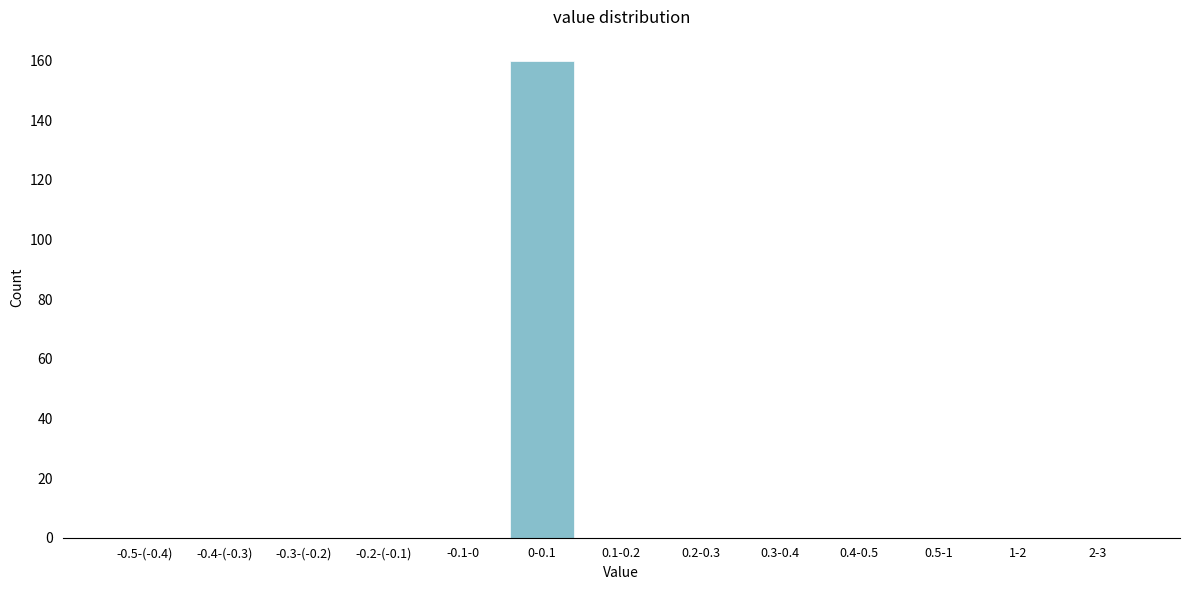

Reading right to left, extract all data points from this chart.

2-3=0	1-2=0	0.5-1=0	0.4-0.5=0	0.3-0.4=0	0.2-0.3=0	0.1-0.2=0	0-0.1=160	-0.1-0=0	-0.2-(-0.1)=0	-0.3-(-0.2)=0	-0.4-(-0.3)=0	-0.5-(-0.4)=0